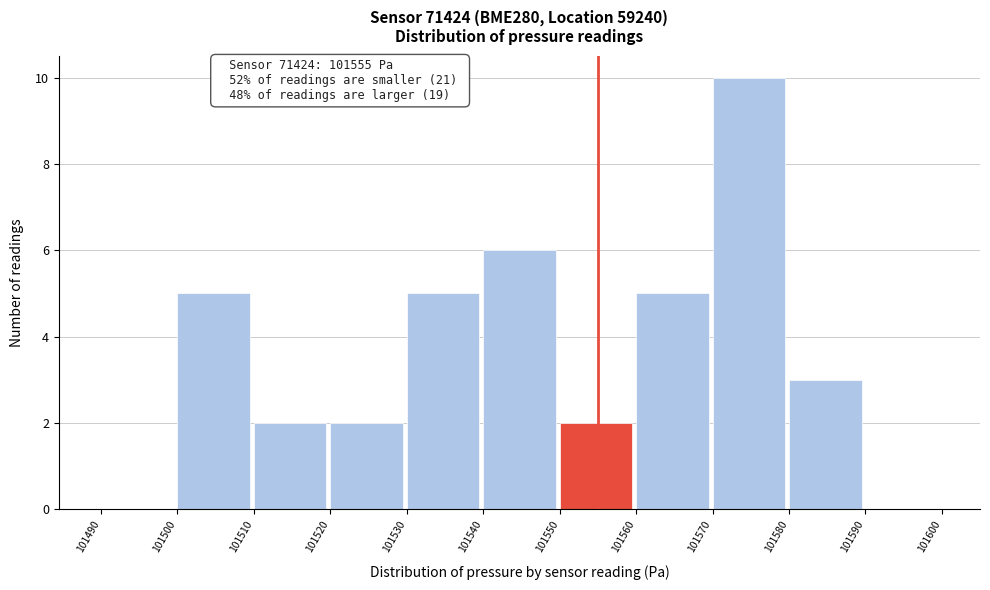

Which range on the x-axis has the tallest bar?

101570 to 101580